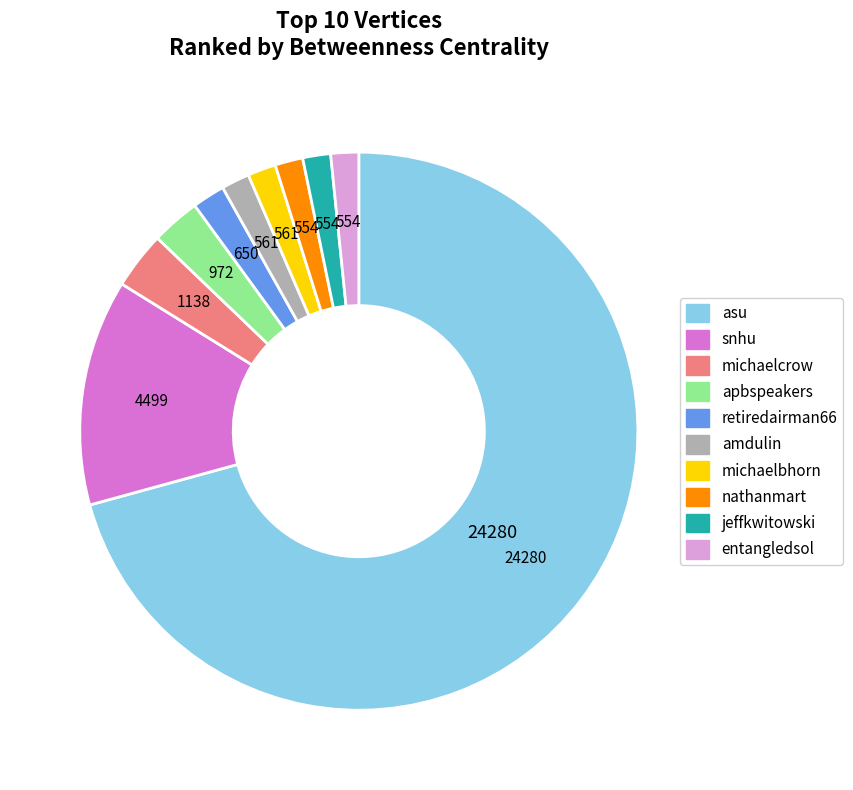

Is there a majority slice in this chart?

Yes